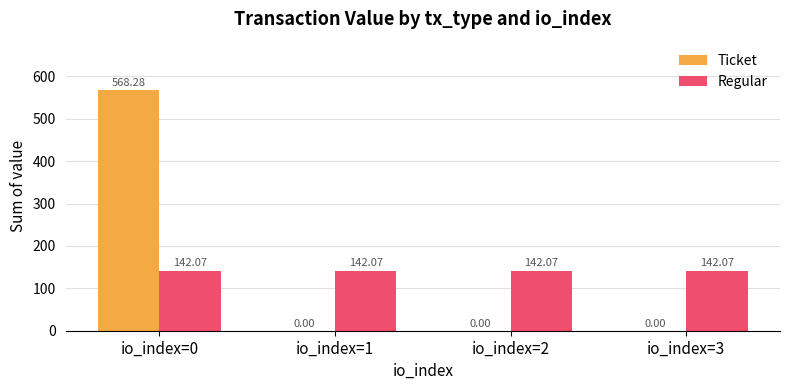

Reading left to right, what are all the values shown in this chart?

Ticket: io_index=0=568.3	io_index=1=0.0	io_index=2=0.0	io_index=3=0.0
Regular: io_index=0=142.1	io_index=1=142.1	io_index=2=142.1	io_index=3=142.1